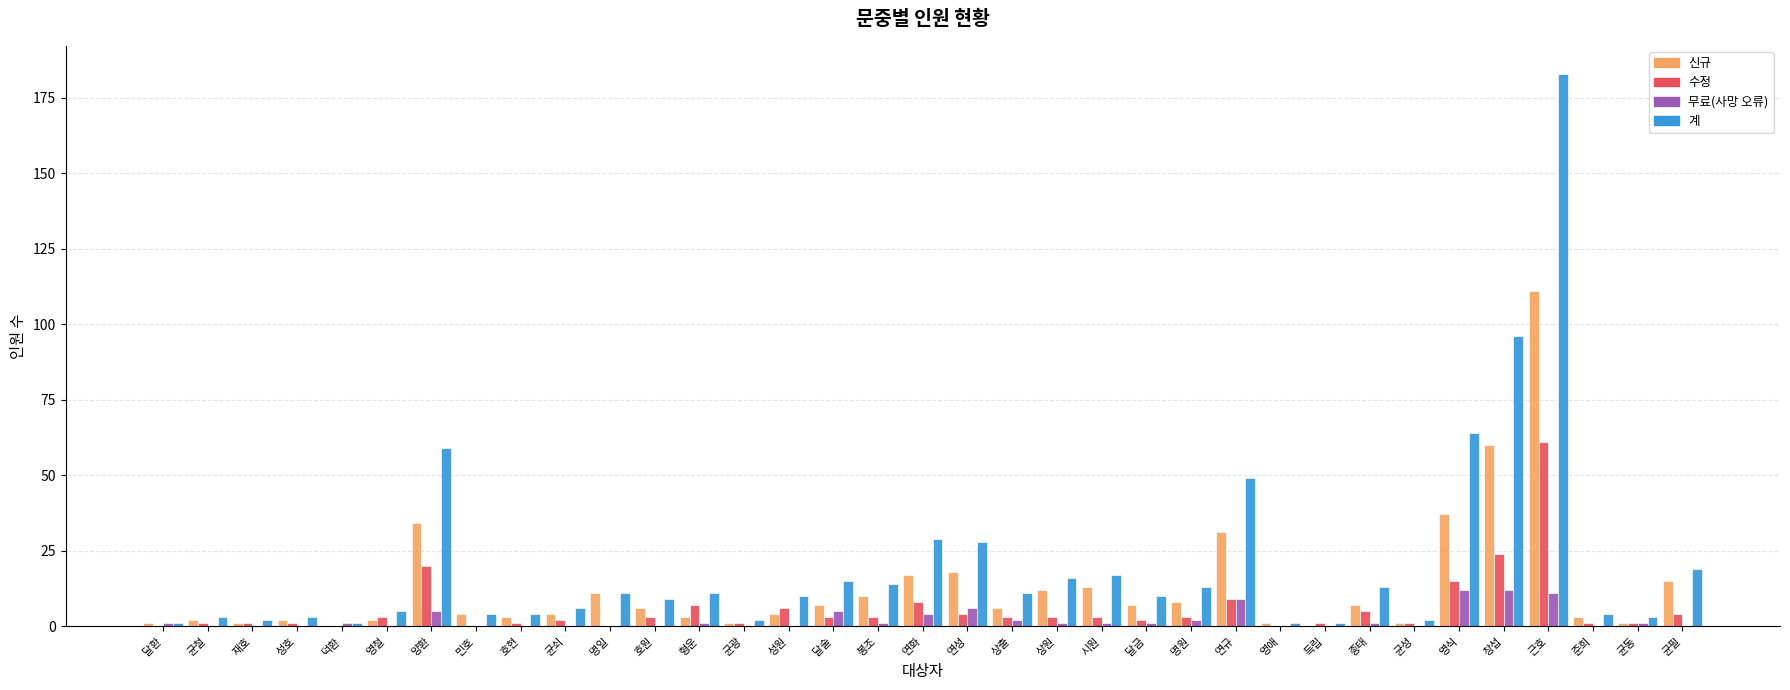

What is the total value across all series at 시원?

34